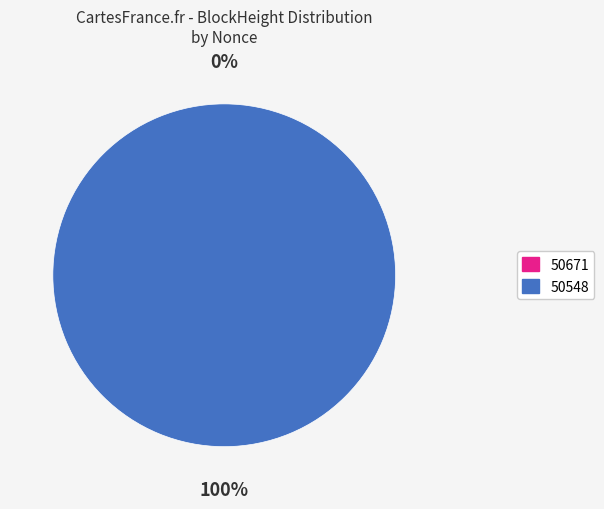

Which has a higher value, 50548 or 50671?

50548